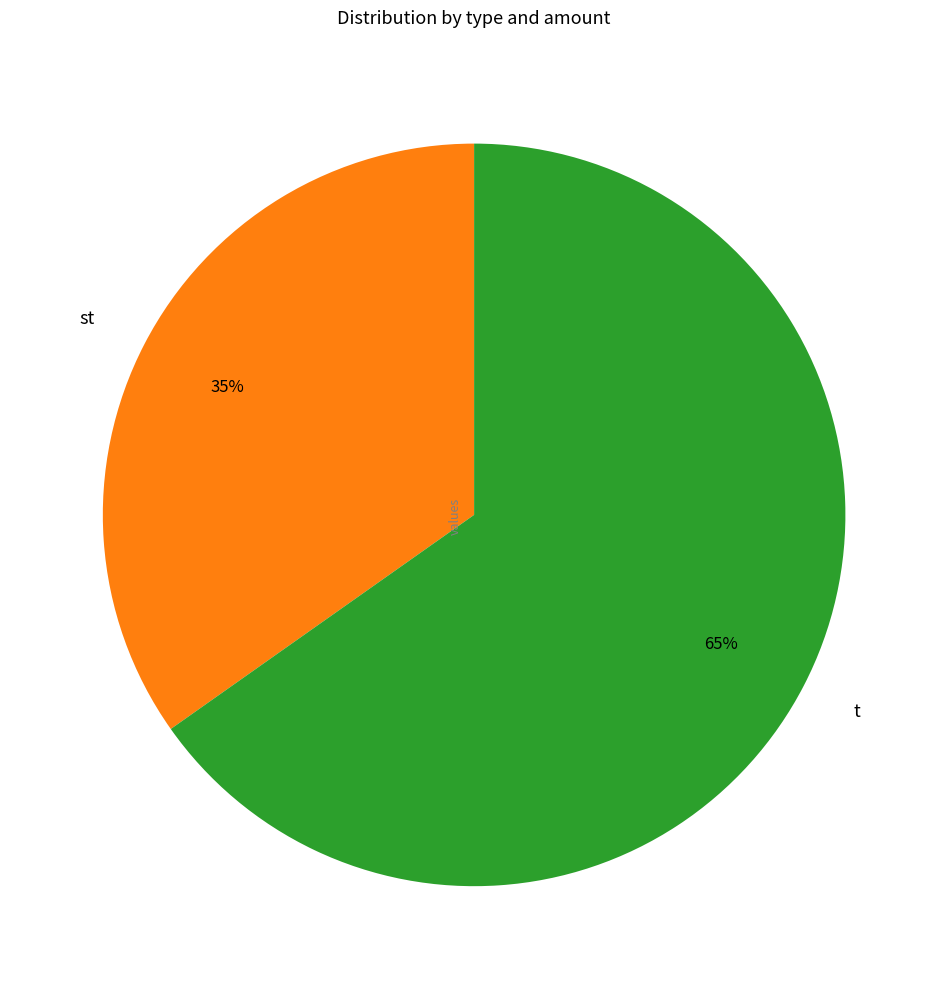

Which slice is the largest?

t